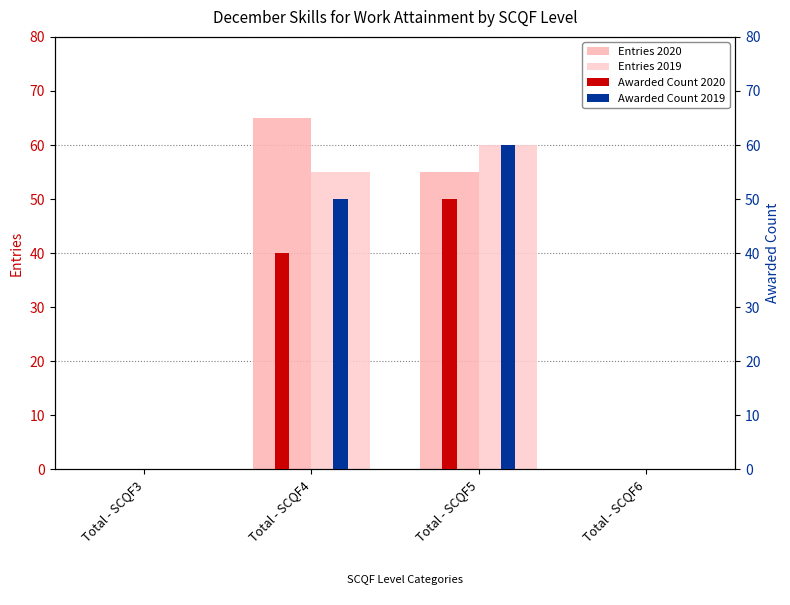

Which series has the largest range (max minus min)?

Entries 2020